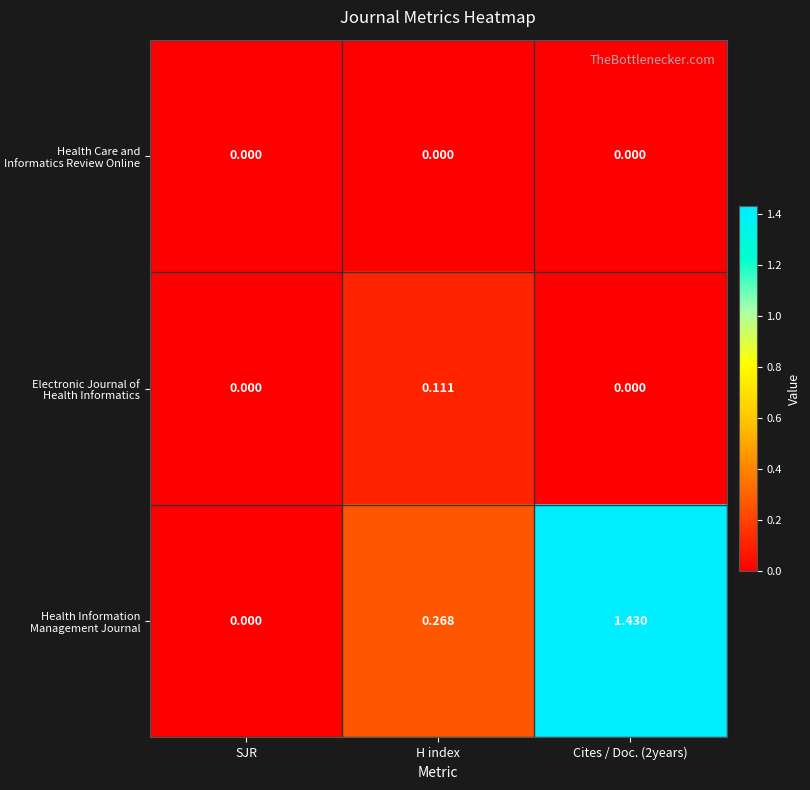

List the series in order of their peak value, highest first.

Health Information Management Journal, Electronic Journal of Health Informatics, Health Care and Informatics Review Online